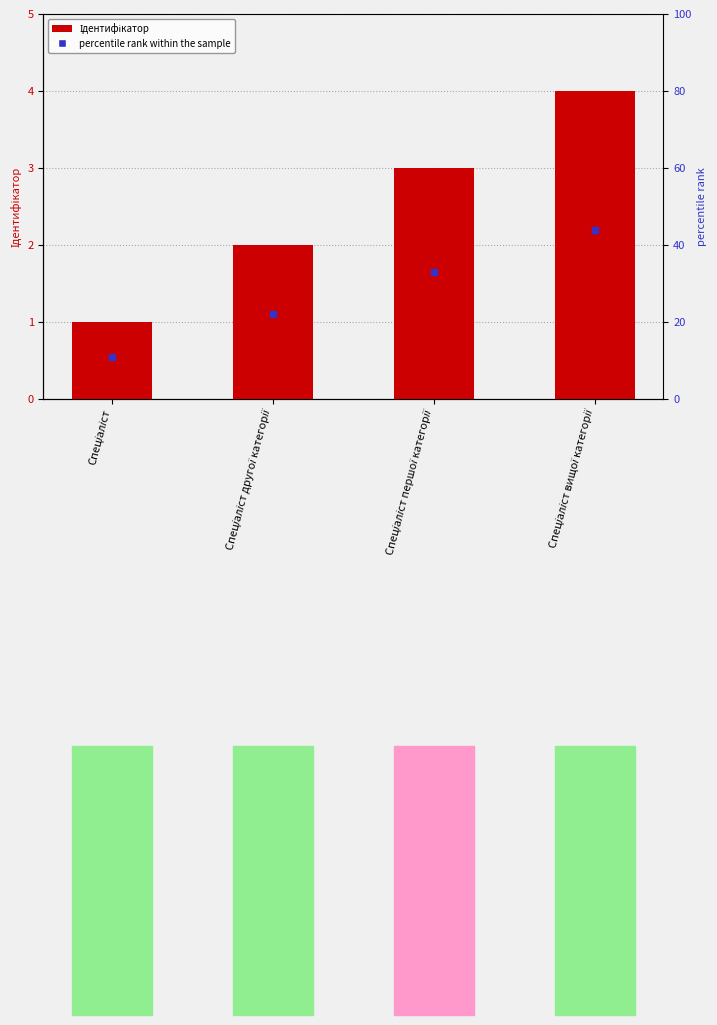

What is the change in value from Спеціаліст to Спеціаліст вищої категорії?

+3